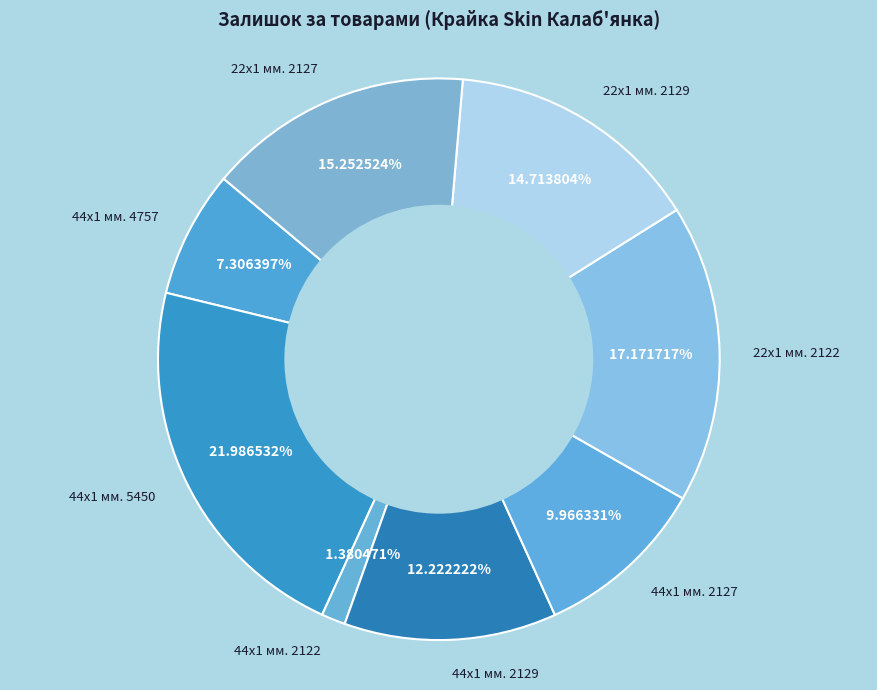

Is there any slice that represents more than half of the pie?

No